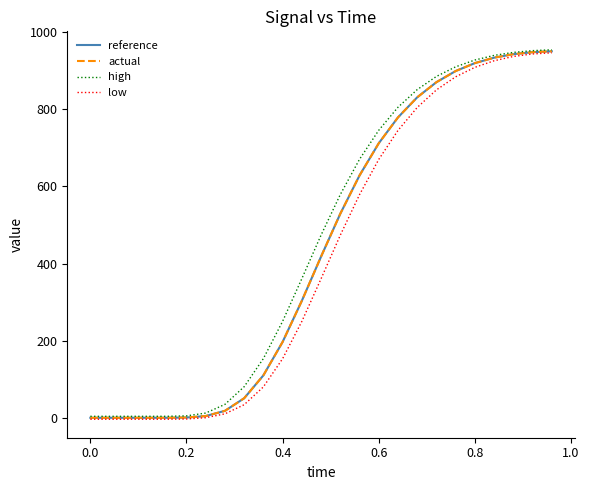

What is the highest value of the reference series?

950.3